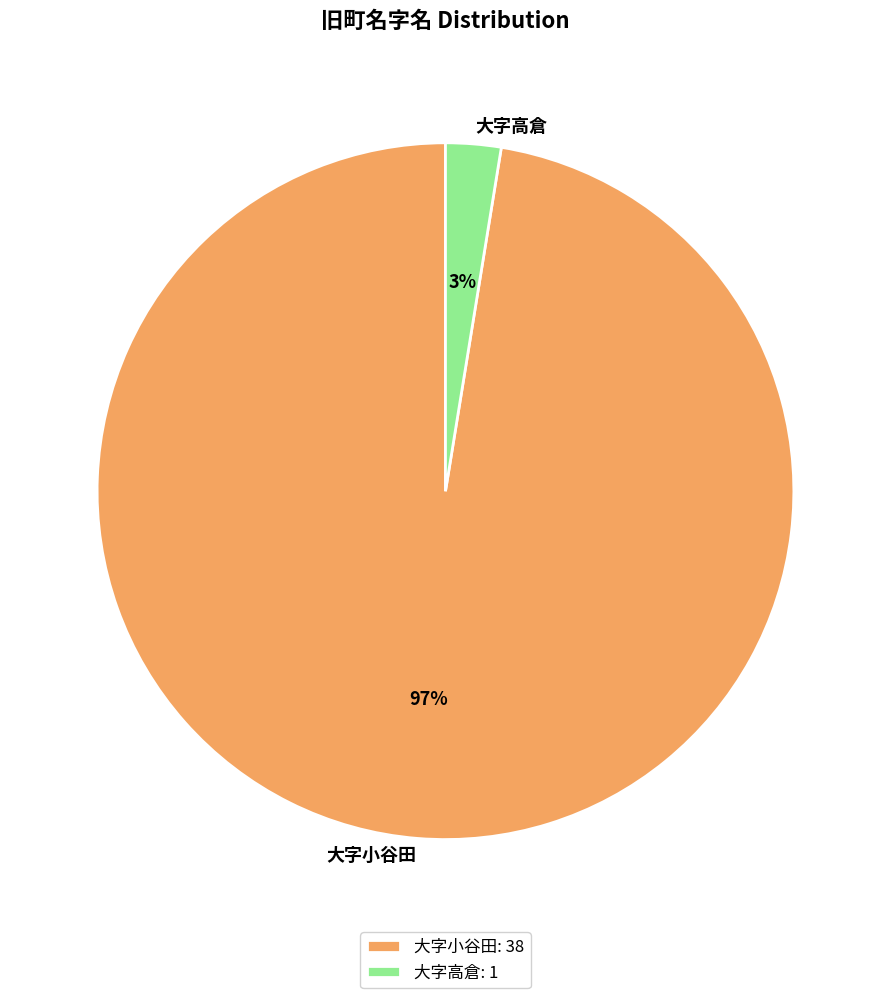

Which slice is the largest?

大字小谷田